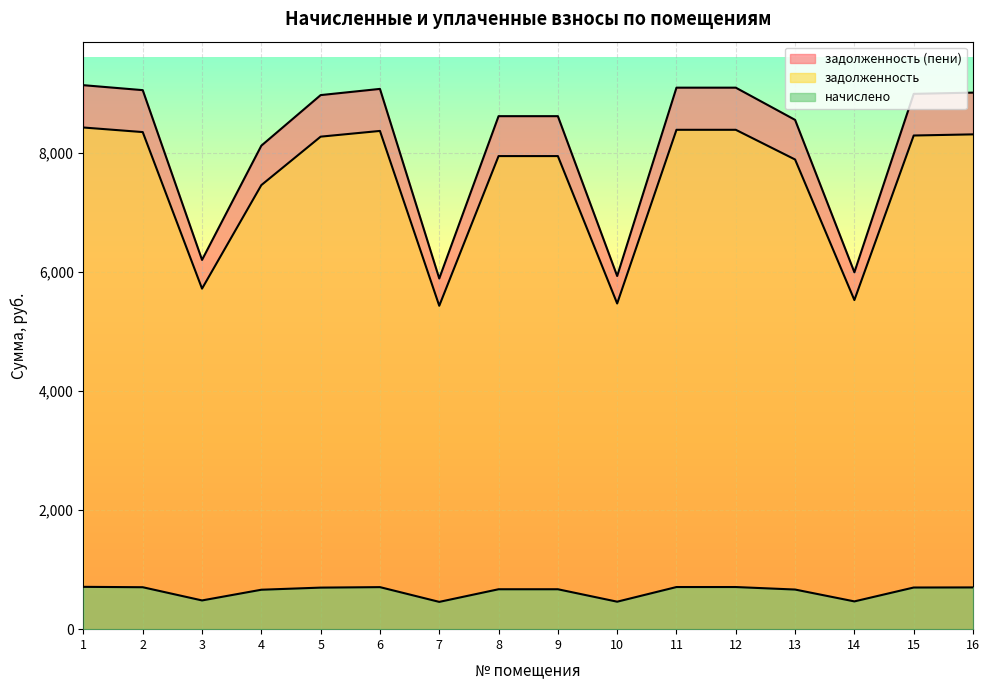

Reading right to left, transcribe all the data shown in this chart.

задолженность: 16=8313.6	15=8294.4	14=5529.6	13=7891.2	12=8390.4	11=8390.4	10=5472.0	9=7948.8	8=7948.8	7=5433.6	6=8371.2	5=8275.2	4=7461.1	3=5721.6	2=8352.0	1=8428.8
начислено: 16=701.5	15=699.8	14=466.6	13=665.8	12=707.9	11=707.9	10=461.7	9=670.7	8=670.7	7=458.5	6=706.3	5=698.2	4=662.6	3=482.8	2=704.7	1=711.2
задолженность (пени): 16=9015.1	15=8994.2	14=5996.2	13=8557.0	12=9098.3	11=9098.3	10=5933.7	9=8619.5	8=8619.5	7=5892.1	6=9077.5	5=8973.4	4=8123.7	3=6204.4	2=9056.7	1=9140.0